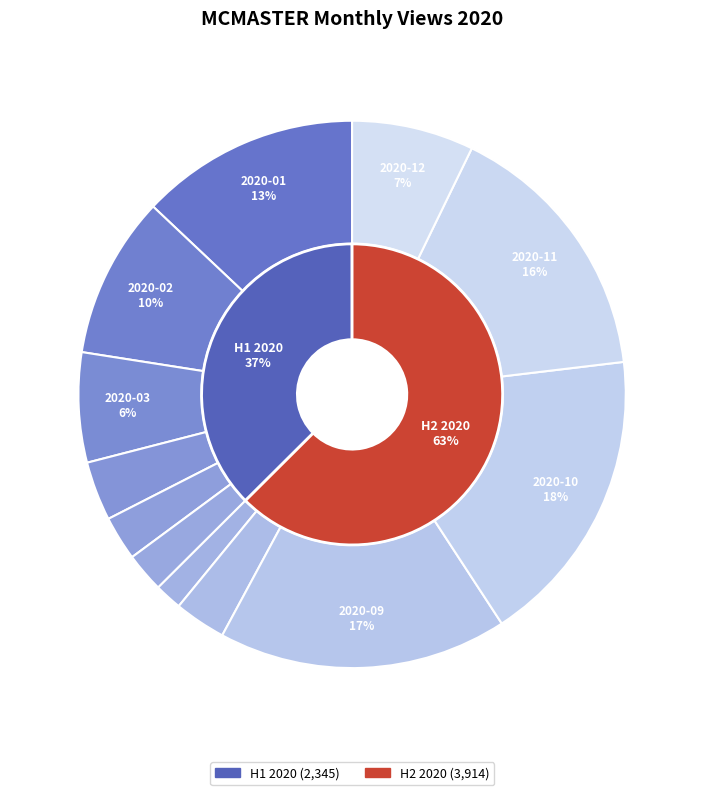

What percentage is the 2020-04 slice, to the nearest percent?

3%